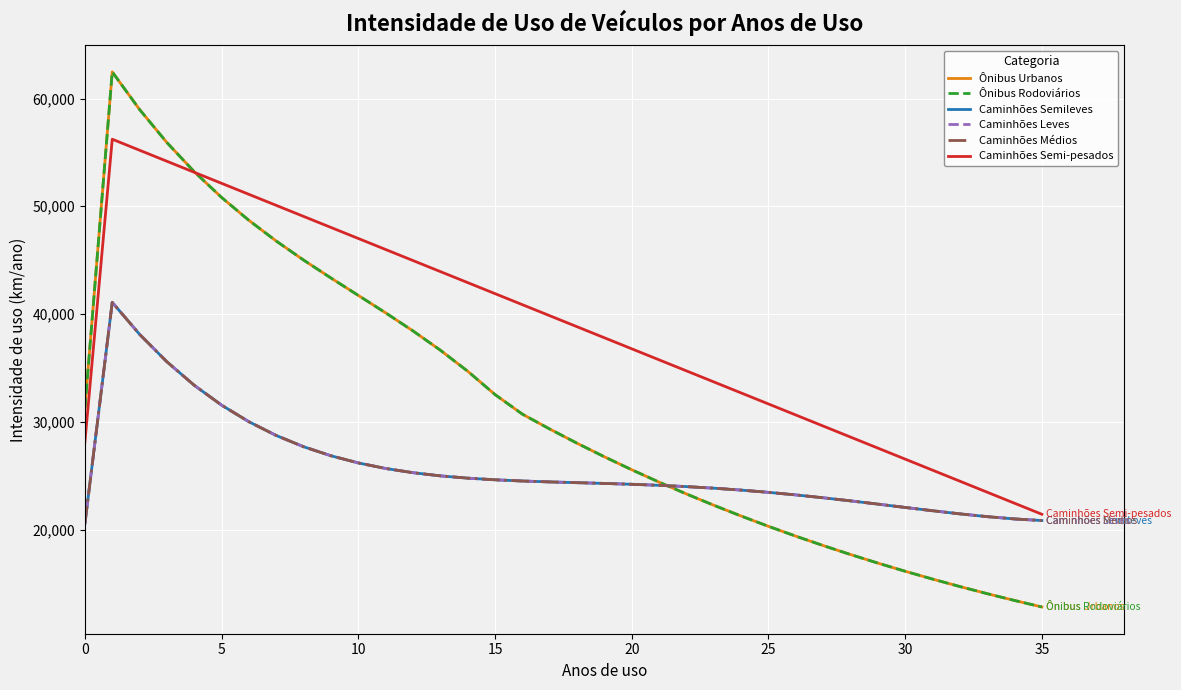

Does the chart display data point markers on the line(s)?

No